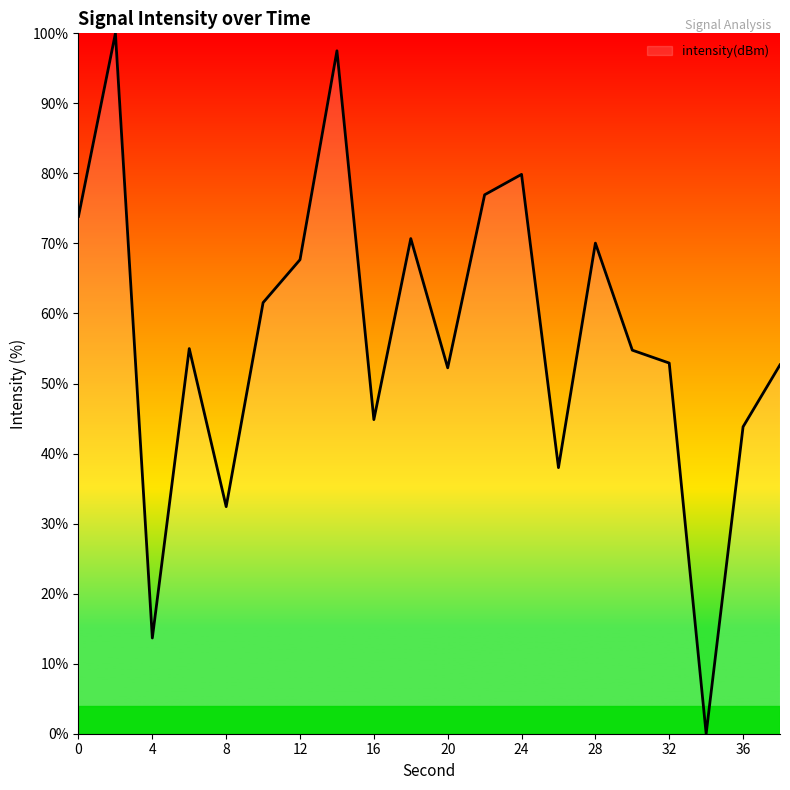

What is the maximum value shown in the chart?

100.0